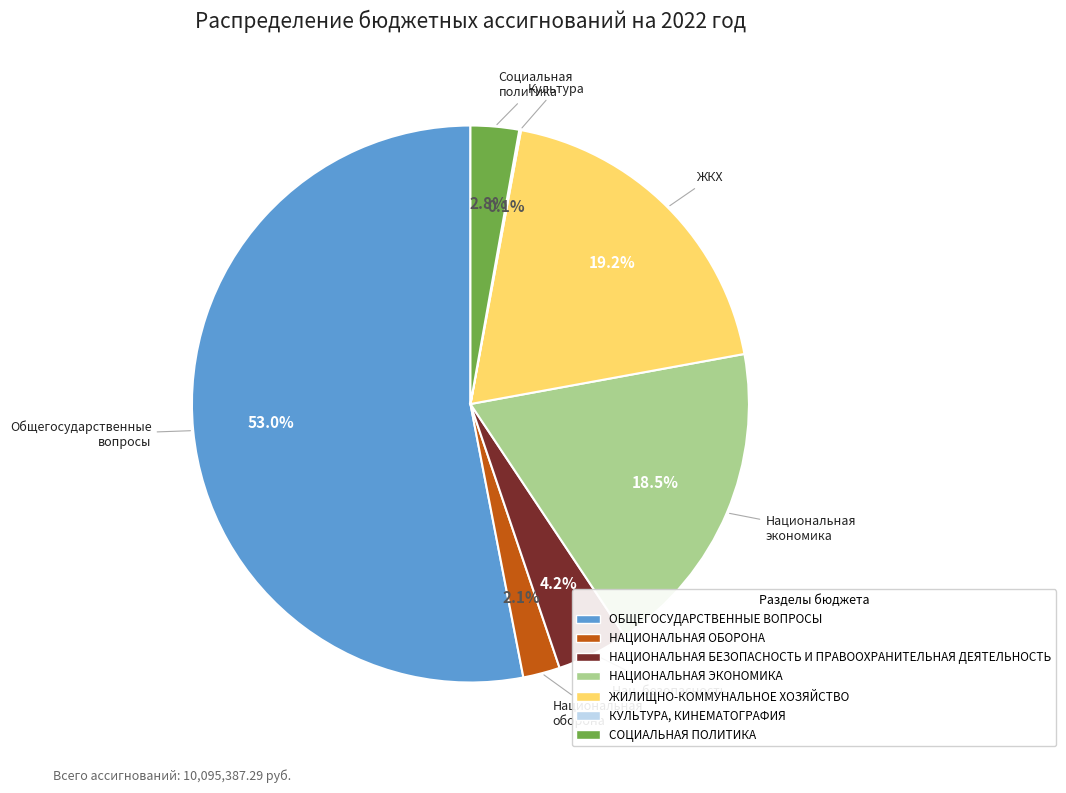

Which slice is the largest?

ОБЩЕГОСУДАРСТВЕННЫЕ ВОПРОСЫ